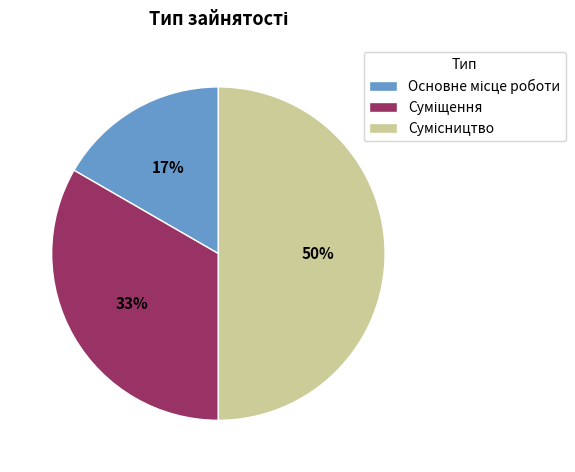

To the nearest percent, what is the average slice percentage?

33%